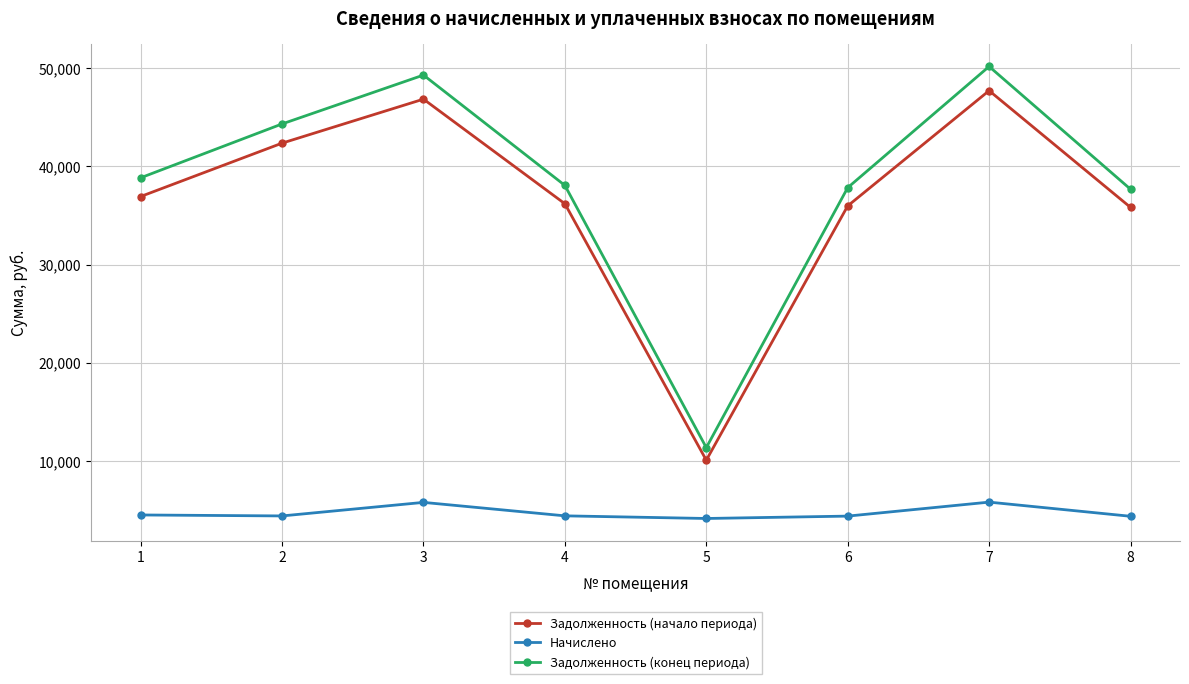

Which series has the widest spread of values?

Задолженность (конец периода)